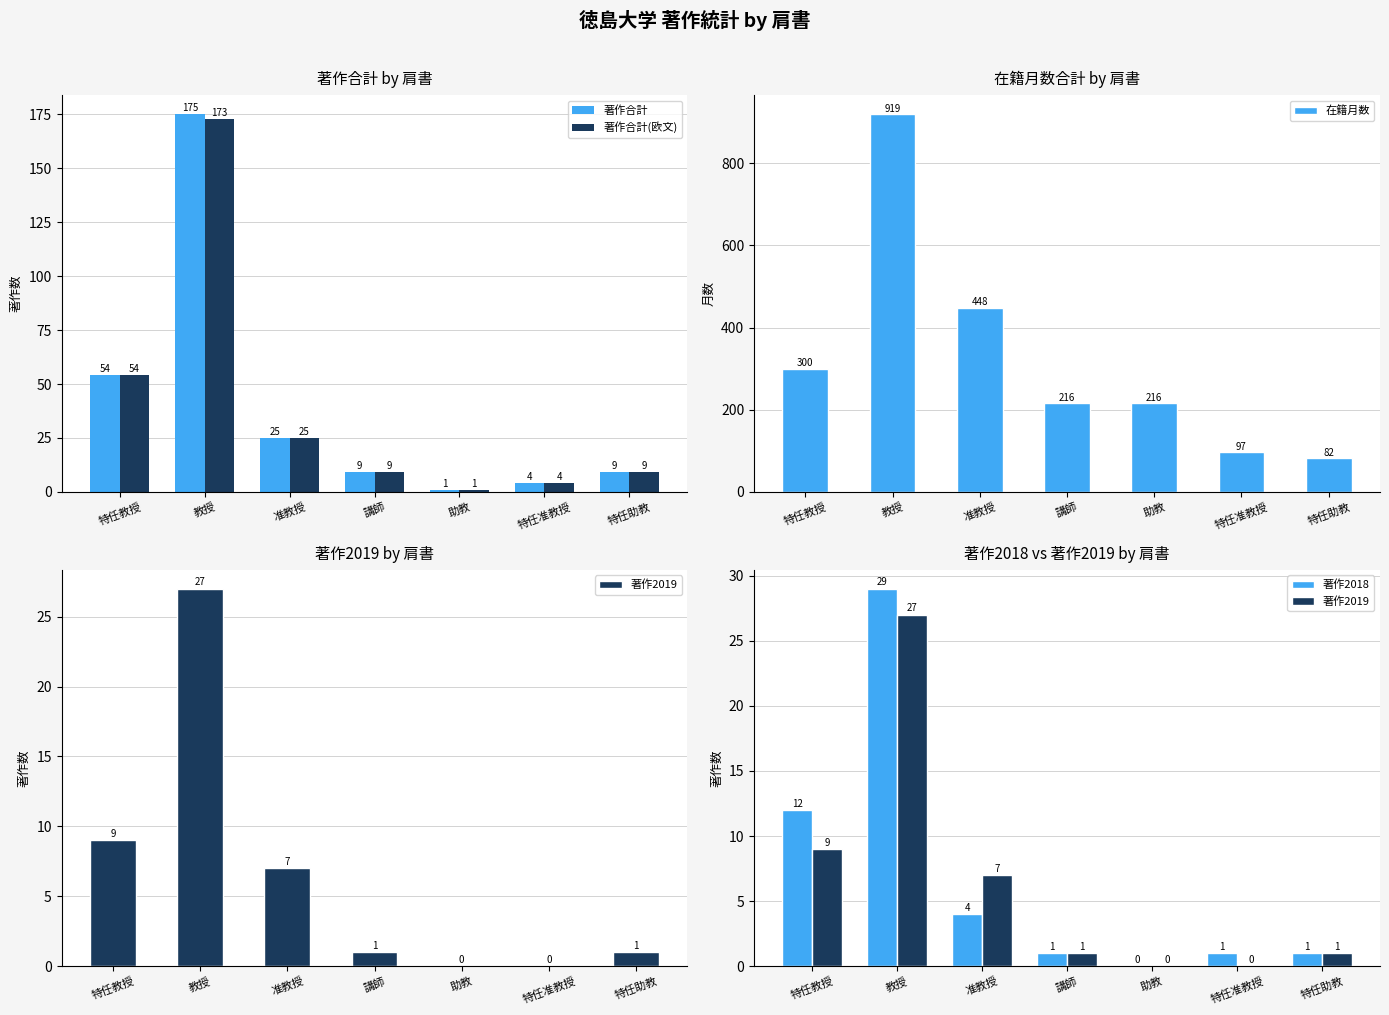

What is the highest value of the 著作2019 series?

27